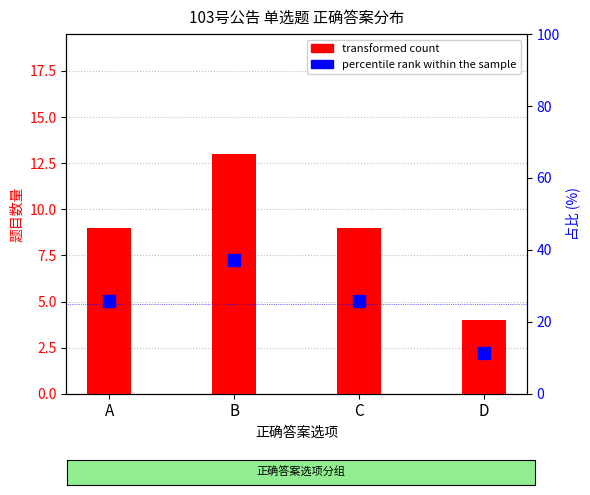

Count the number of data series in this chart.

2